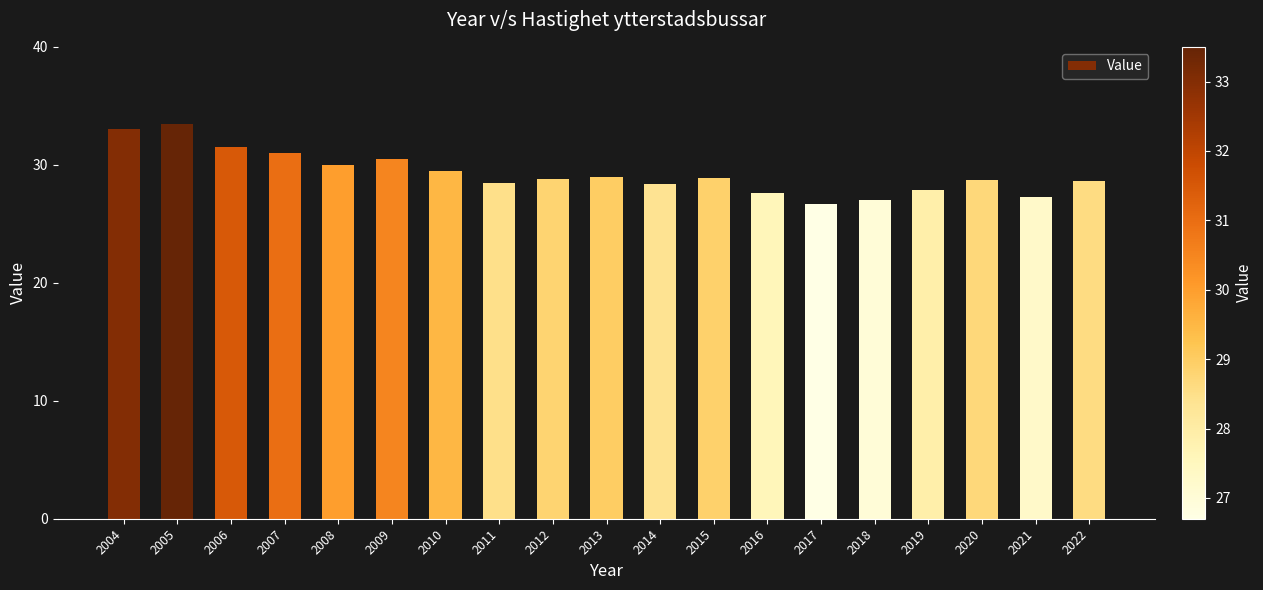

Where does the data first go above 28?

2004